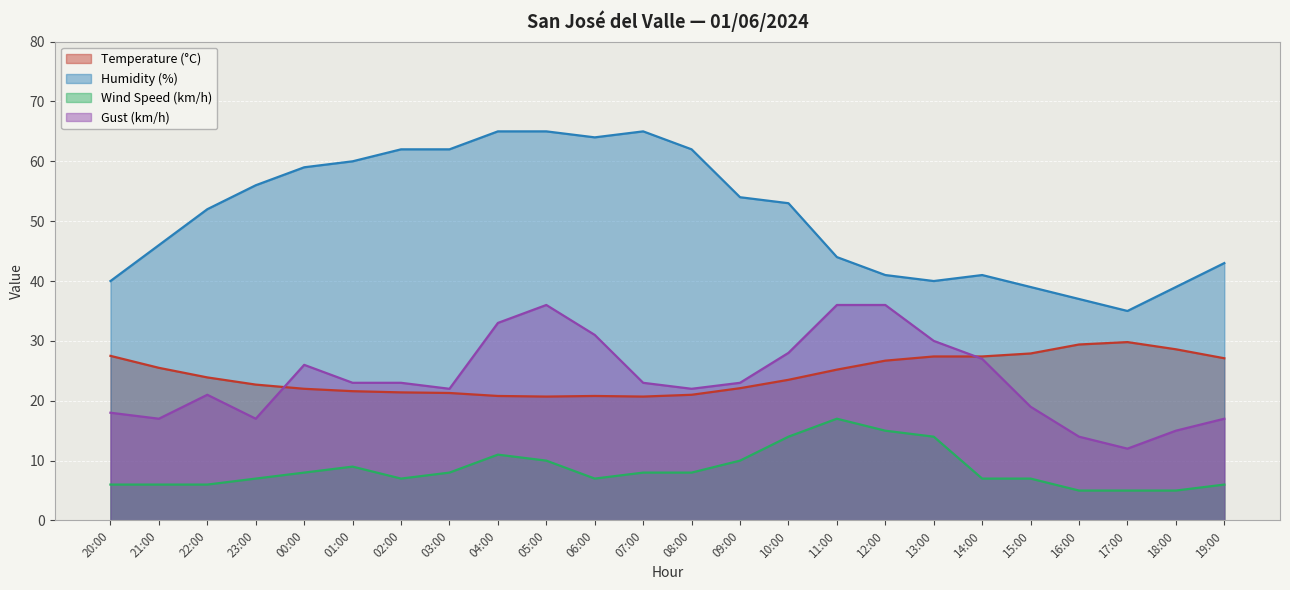

Reading left to right, list all the values displayed in this chart.

Temperature (°C): 20:00=27.5	21:00=25.5	22:00=23.9	23:00=22.7	00:00=22.0	01:00=21.6	02:00=21.4	03:00=21.3	04:00=20.8	05:00=20.7	06:00=20.8	07:00=20.7	08:00=21.0	09:00=22.1	10:00=23.5	11:00=25.2	12:00=26.7	13:00=27.4	14:00=27.4	15:00=27.9	16:00=29.4	17:00=29.8	18:00=28.6	19:00=27.1
Humidity (%): 20:00=40.0	21:00=46.0	22:00=52.0	23:00=56.0	00:00=59.0	01:00=60.0	02:00=62.0	03:00=62.0	04:00=65.0	05:00=65.0	06:00=64.0	07:00=65.0	08:00=62.0	09:00=54.0	10:00=53.0	11:00=44.0	12:00=41.0	13:00=40.0	14:00=41.0	15:00=39.0	16:00=37.0	17:00=35.0	18:00=39.0	19:00=43.0
Wind Speed (km/h): 20:00=6.0	21:00=6.0	22:00=6.0	23:00=7.0	00:00=8.0	01:00=9.0	02:00=7.0	03:00=8.0	04:00=11.0	05:00=10.0	06:00=7.0	07:00=8.0	08:00=8.0	09:00=10.0	10:00=14.0	11:00=17.0	12:00=15.0	13:00=14.0	14:00=7.0	15:00=7.0	16:00=5.0	17:00=5.0	18:00=5.0	19:00=6.0
Gust (km/h): 20:00=18.0	21:00=17.0	22:00=21.0	23:00=17.0	00:00=26.0	01:00=23.0	02:00=23.0	03:00=22.0	04:00=33.0	05:00=36.0	06:00=31.0	07:00=23.0	08:00=22.0	09:00=23.0	10:00=28.0	11:00=36.0	12:00=36.0	13:00=30.0	14:00=27.0	15:00=19.0	16:00=14.0	17:00=12.0	18:00=15.0	19:00=17.0